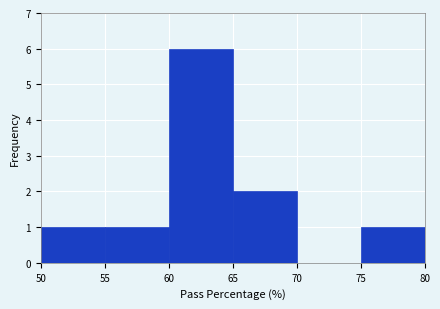

Which range on the x-axis has the tallest bar?

60 to 65